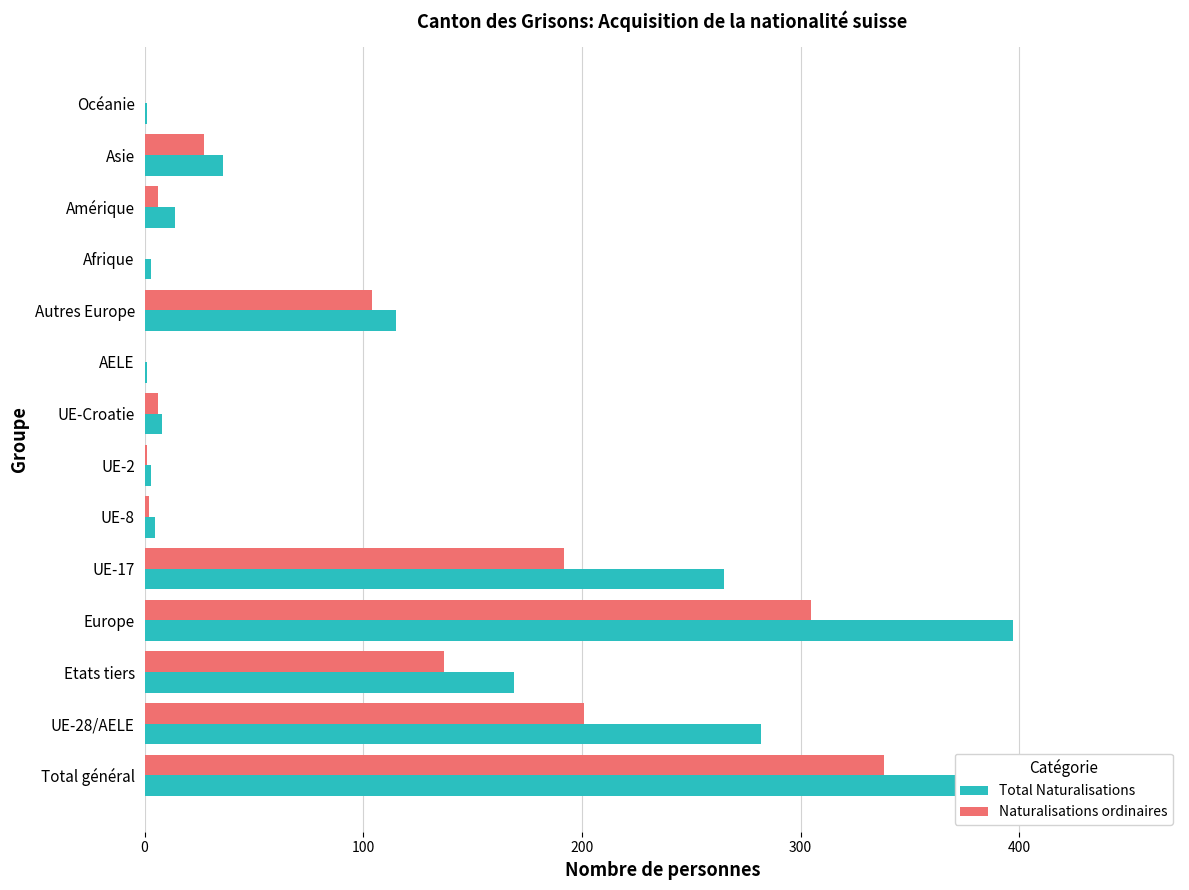

Is it true that Naturalisations ordinaires equals 104 at Autres Europe?

True